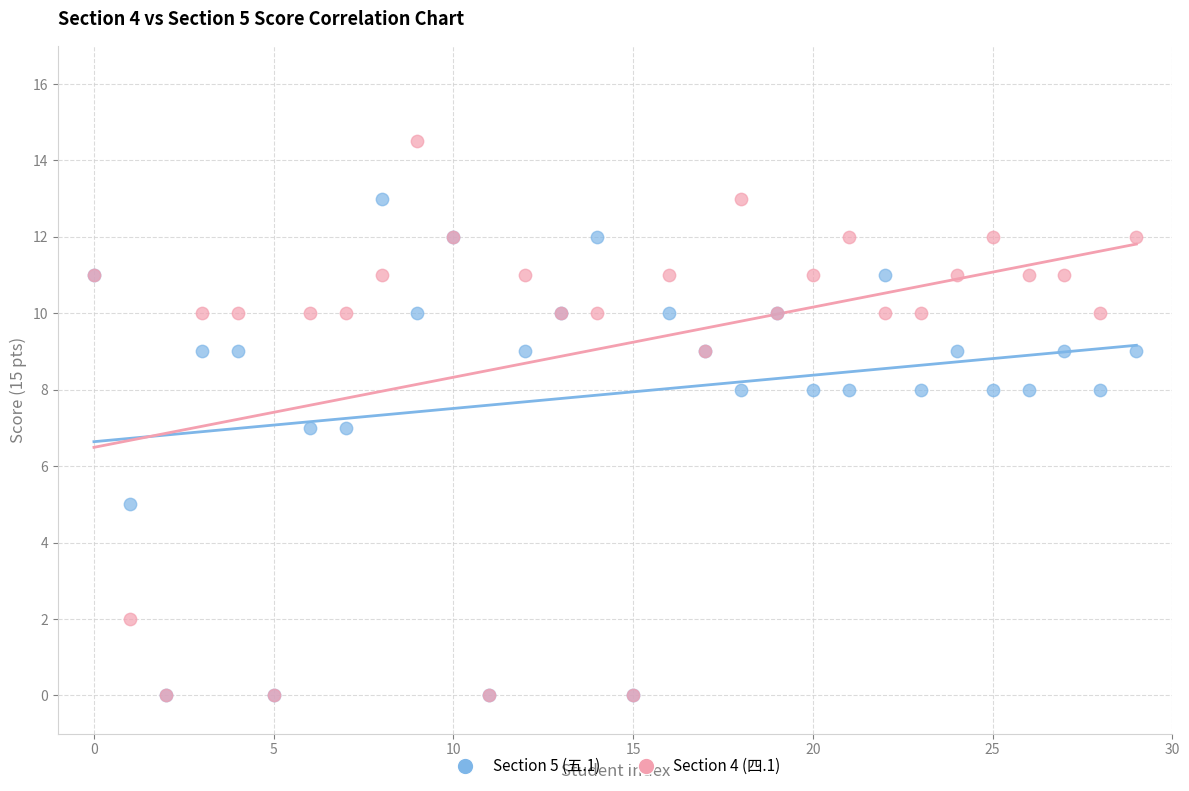

What are all the series names shown in the legend?

Section 5 (五.1), Section 4 (四.1)